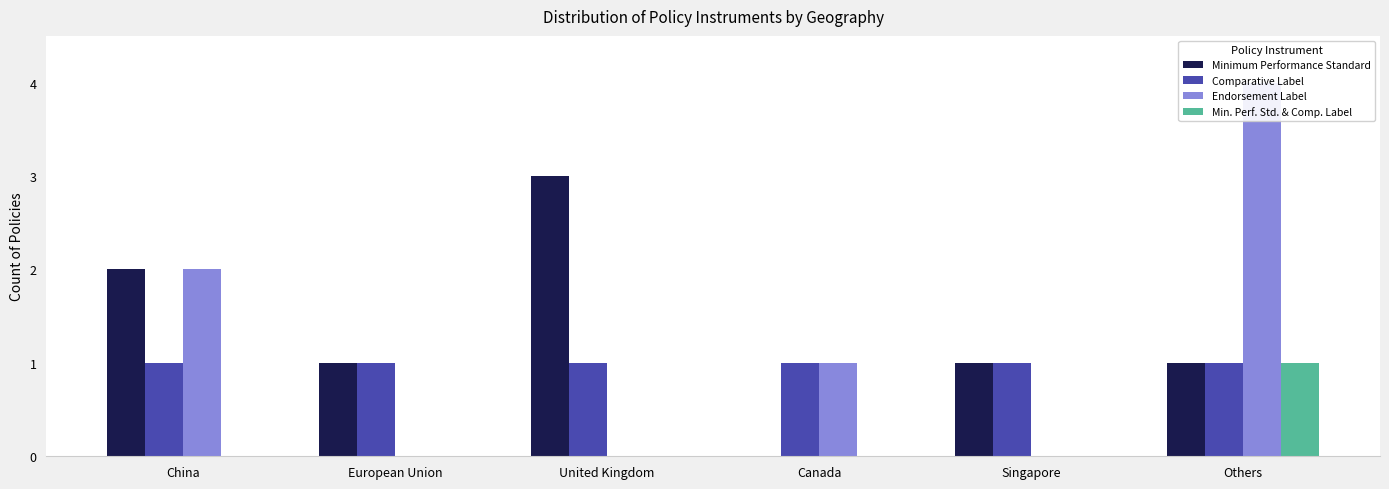

Is it true that Min. Perf. Std. & Comp. Label equals 1 at Others?

False